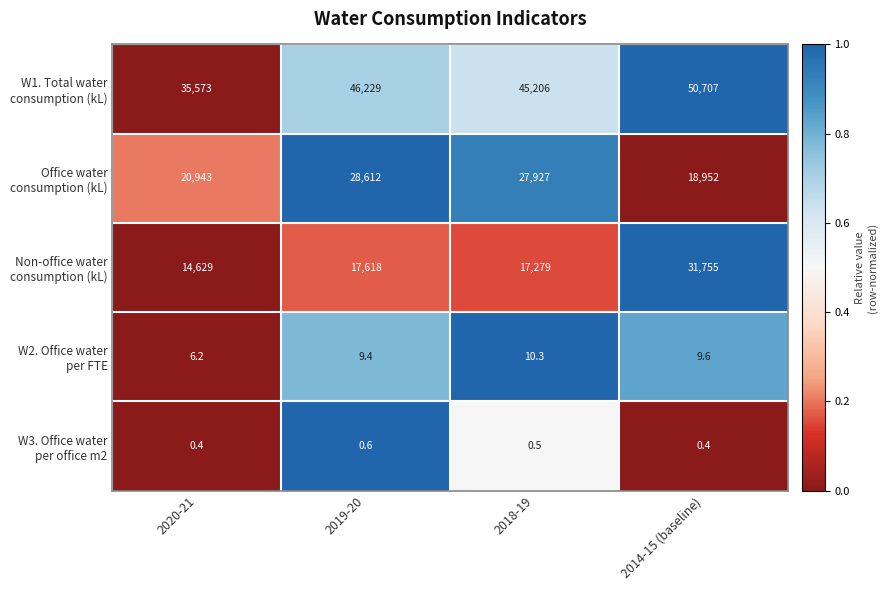

How many series are shown in this chart?

5